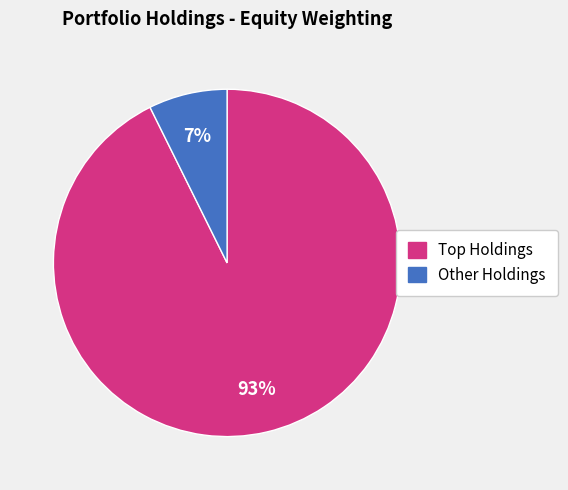

Rank the categories by value from lowest to highest.

Other Holdings, Top Holdings